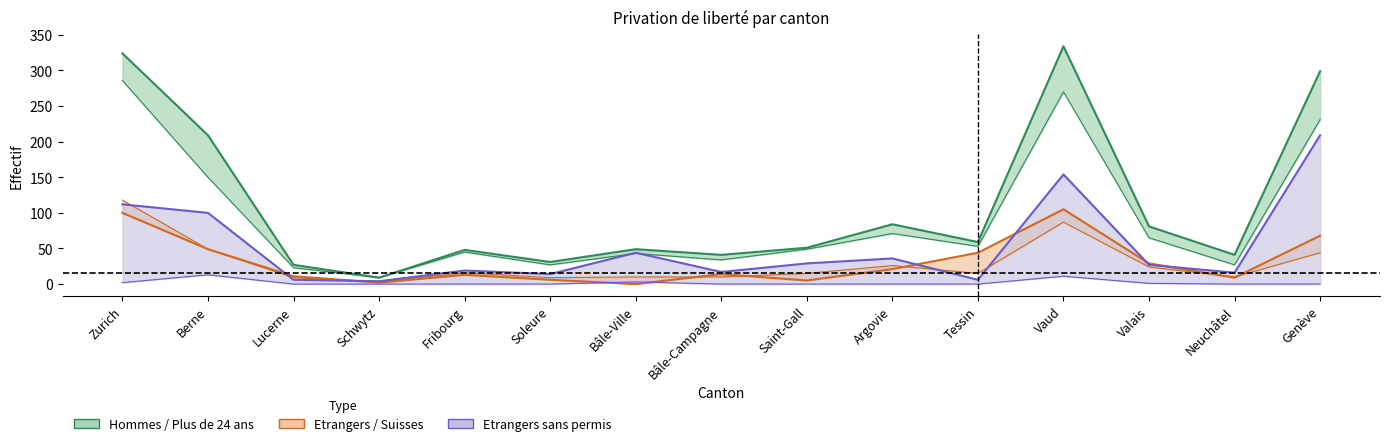

How many lines are shown in the chart?

6